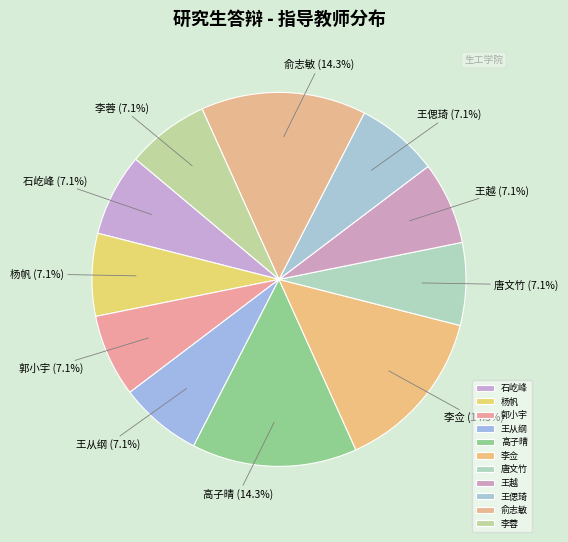

To the nearest percent, what percentage of the pie is 郭小宇?

7%